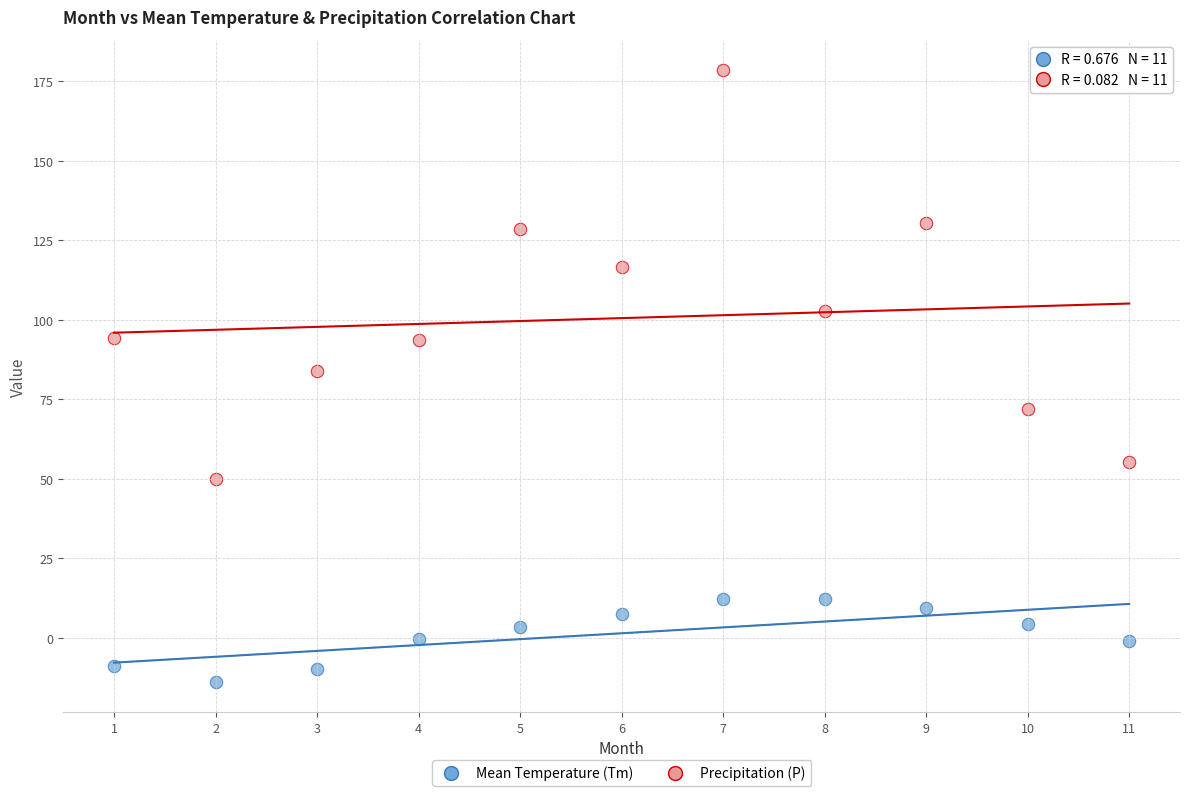

In the Precipitation (P) series, what Y value is closest to 114?

116.5